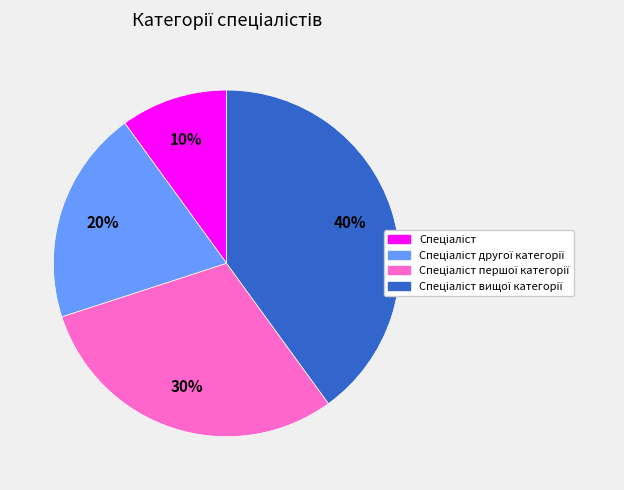

To the nearest percent, what is the average slice percentage?

25%